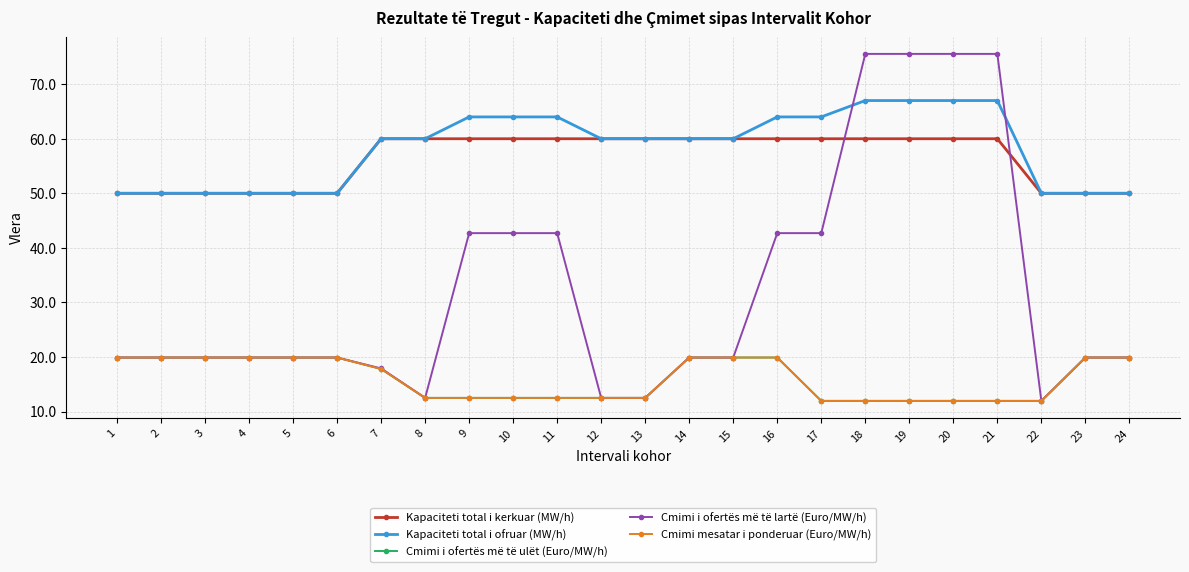

Does the chart have visible grid lines?

Yes